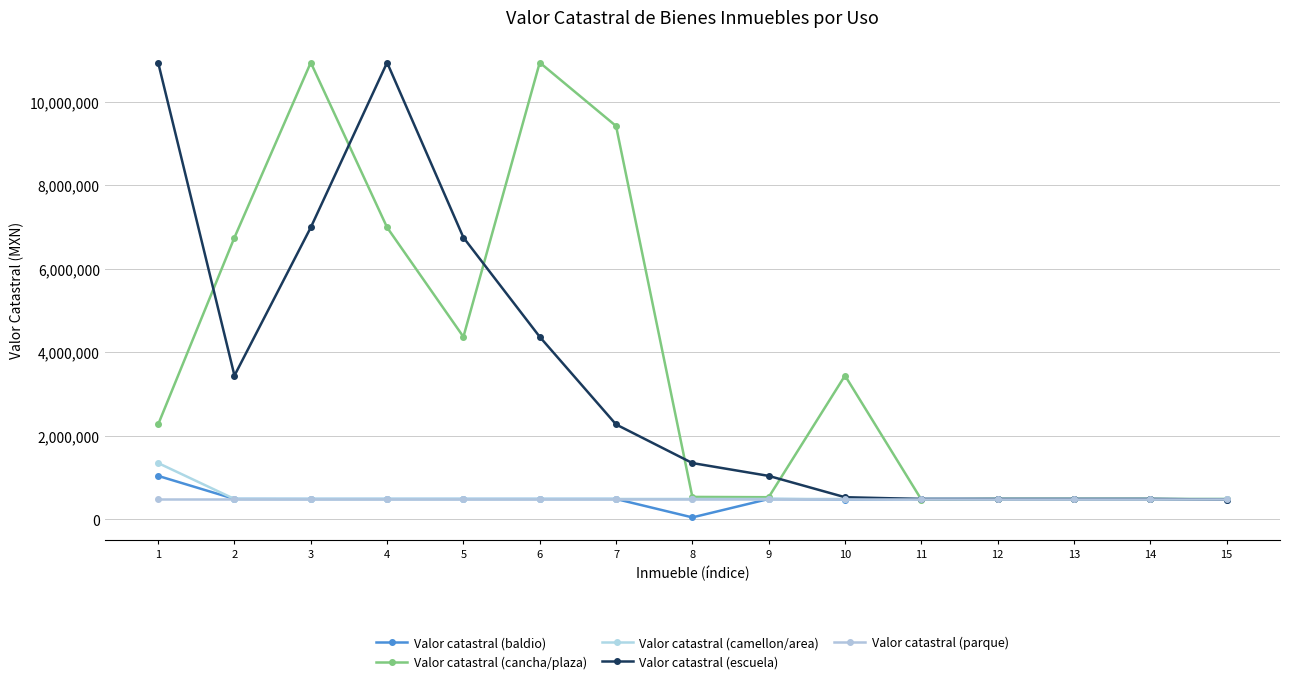

What is the approximate value of Valor catastral (baldio) at 15?

478109